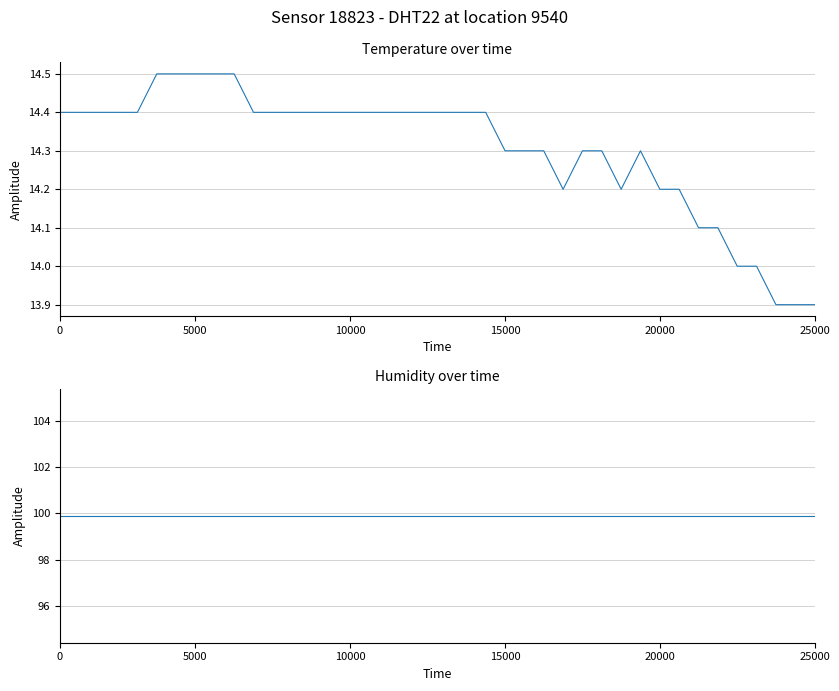

True or false: humidity and temperature intersect in this chart.

False